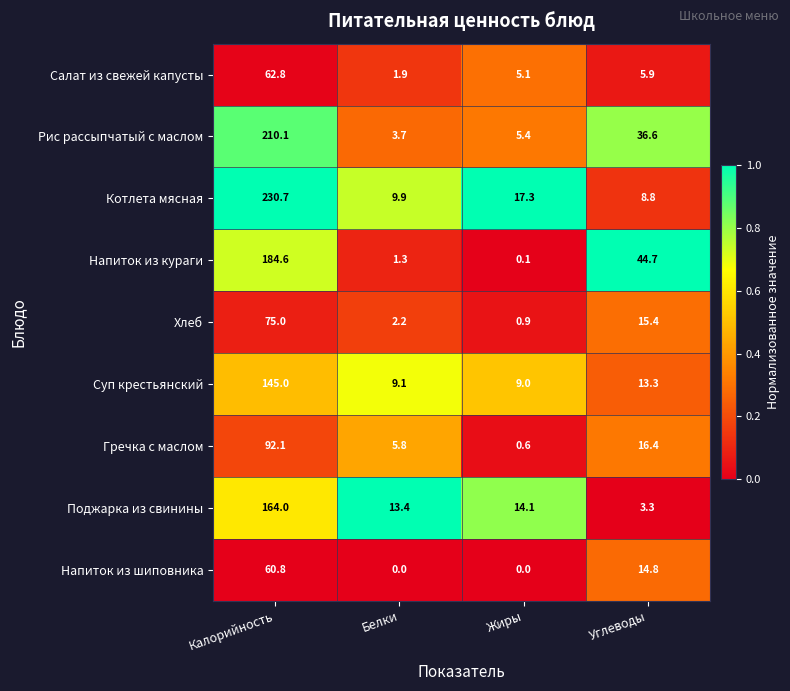

What value does the Гречка с маслом series have at Углеводы?

16.4